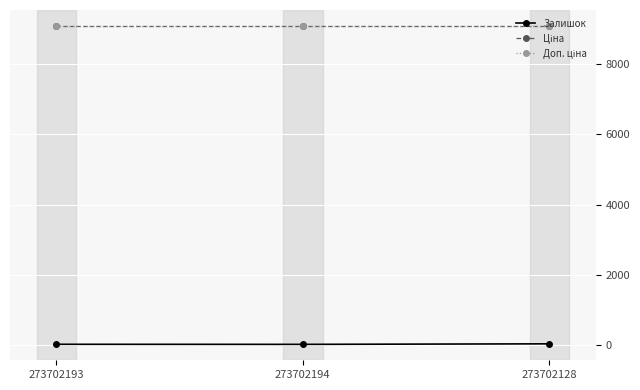

Is the value of Доп. ціна at 273702128 greater than the value of Залишок at 273702194?

Yes